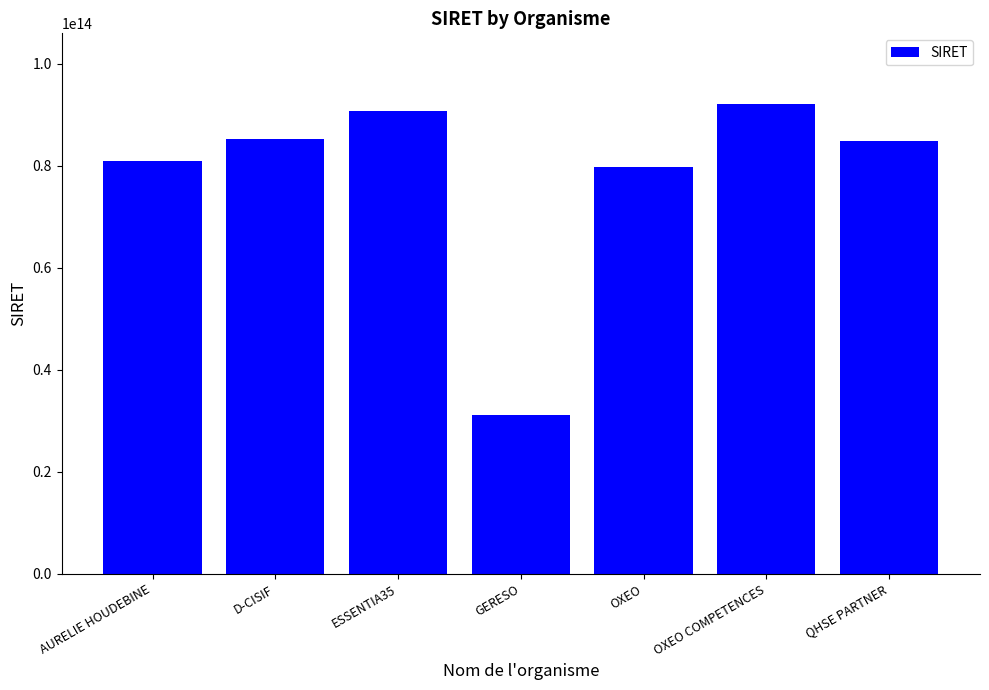

What is the label of the 7th bar from the right?

AURELIE HOUDEBINE